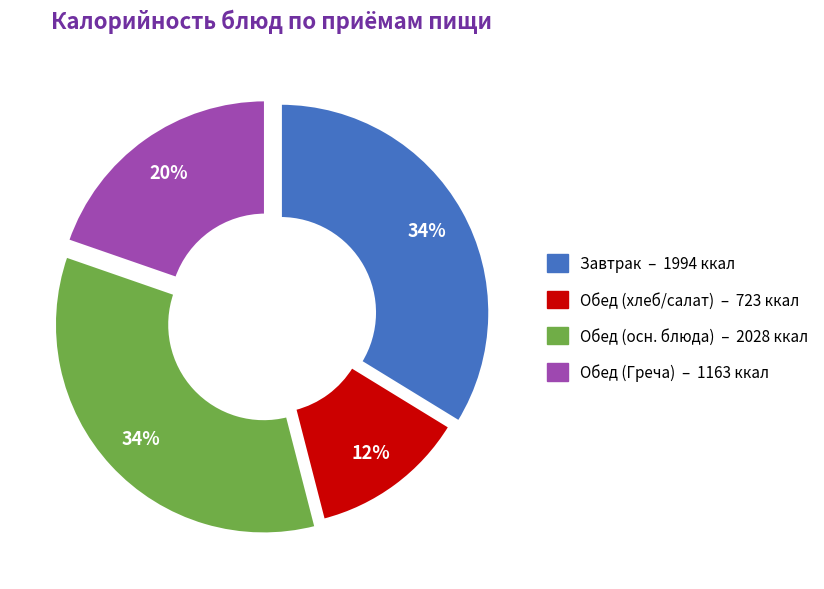

To the nearest percent, what is the average slice percentage?

25%